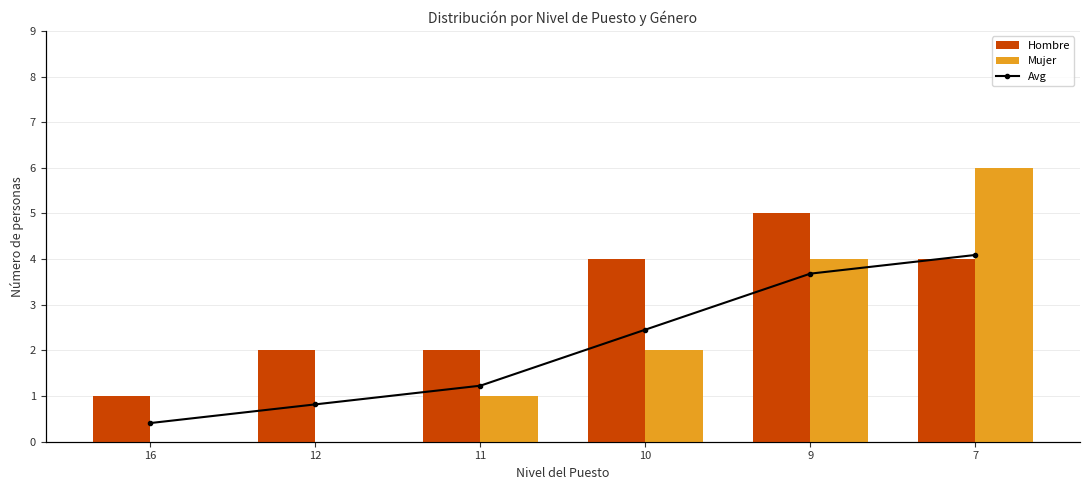

Which category has the highest value across all series?

7